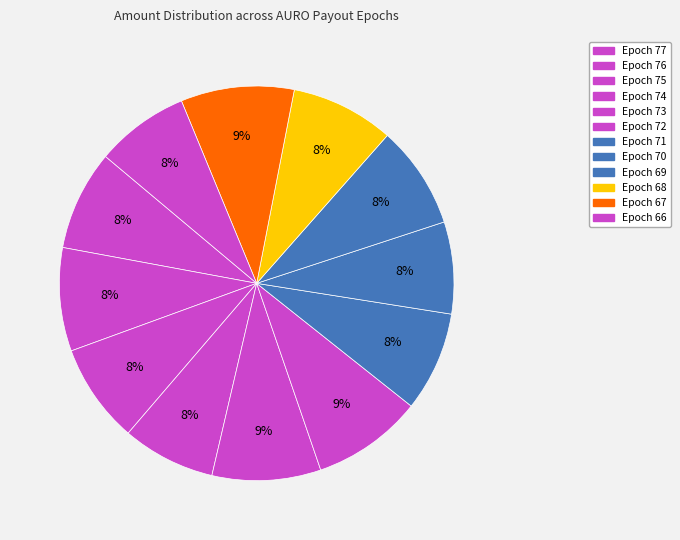

Which slice is the smallest?

Epoch 70